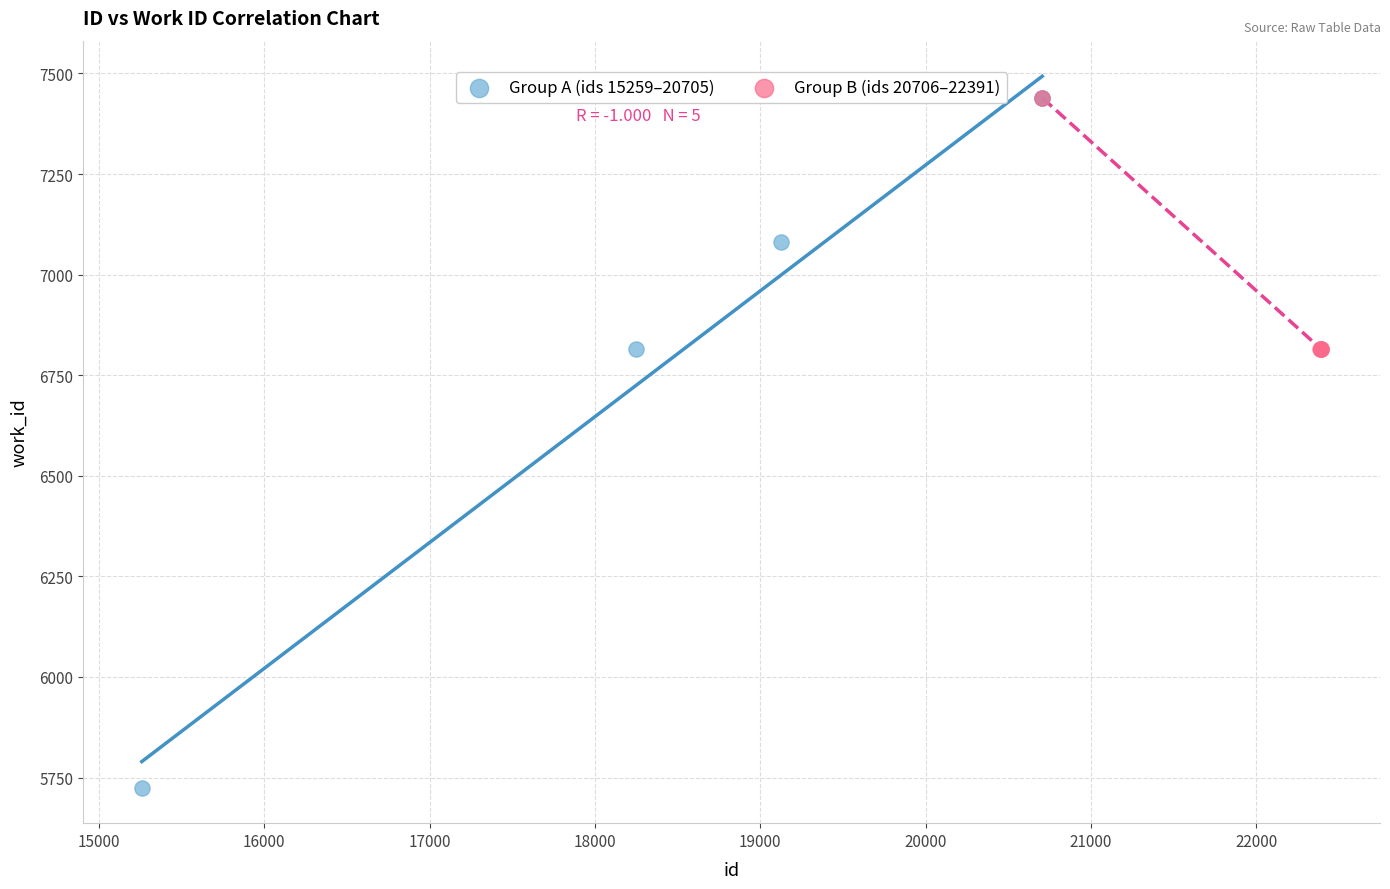

Which series has the largest Y range (max minus min)?

Group A (ids 15259–20705)